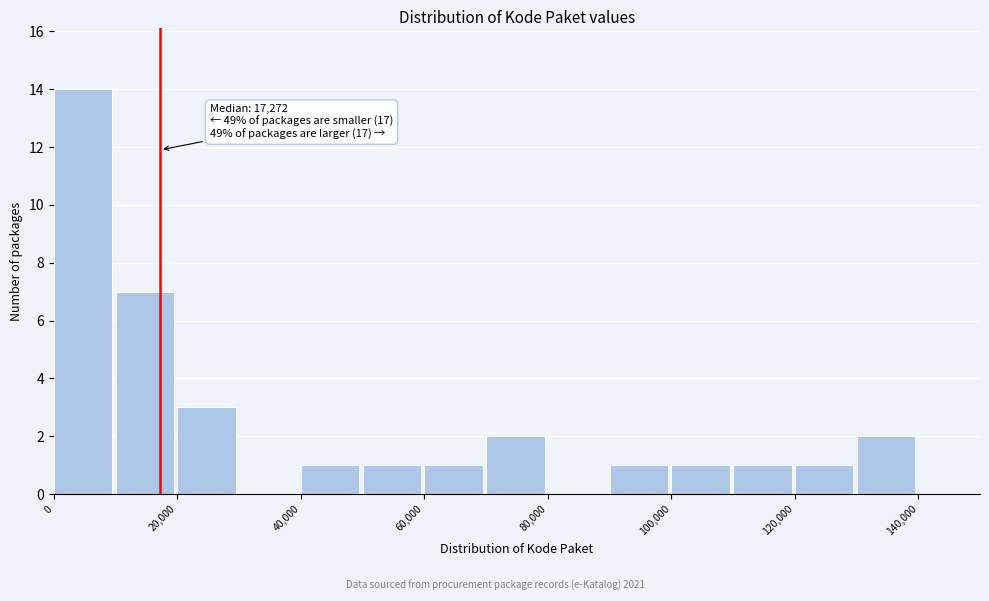

Which range on the x-axis has the tallest bar?

0 to 10000